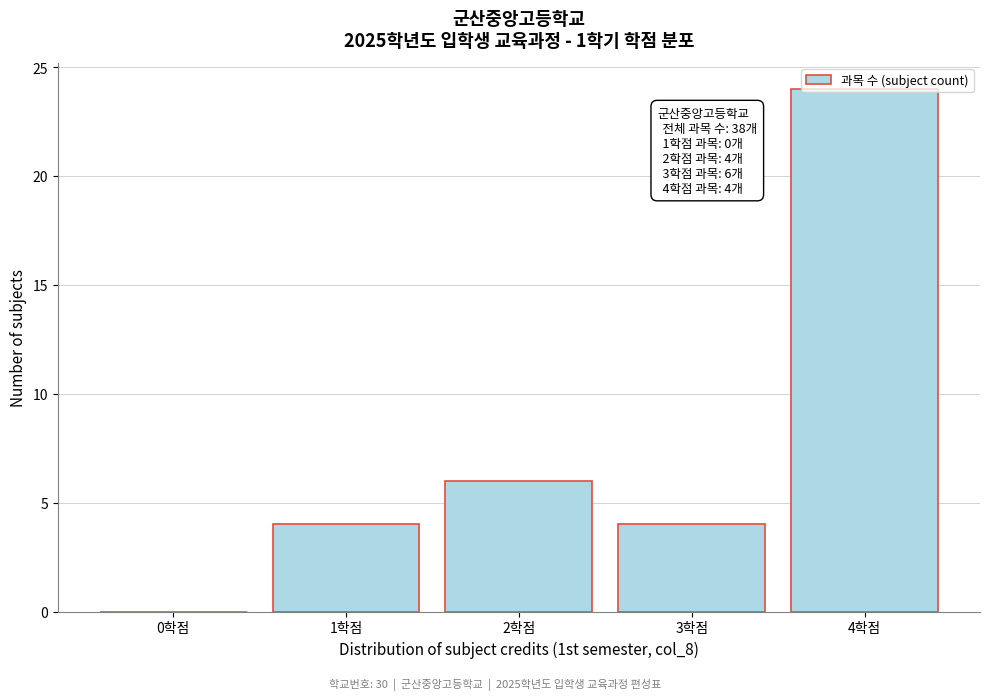

What is the greatest value displayed?

24